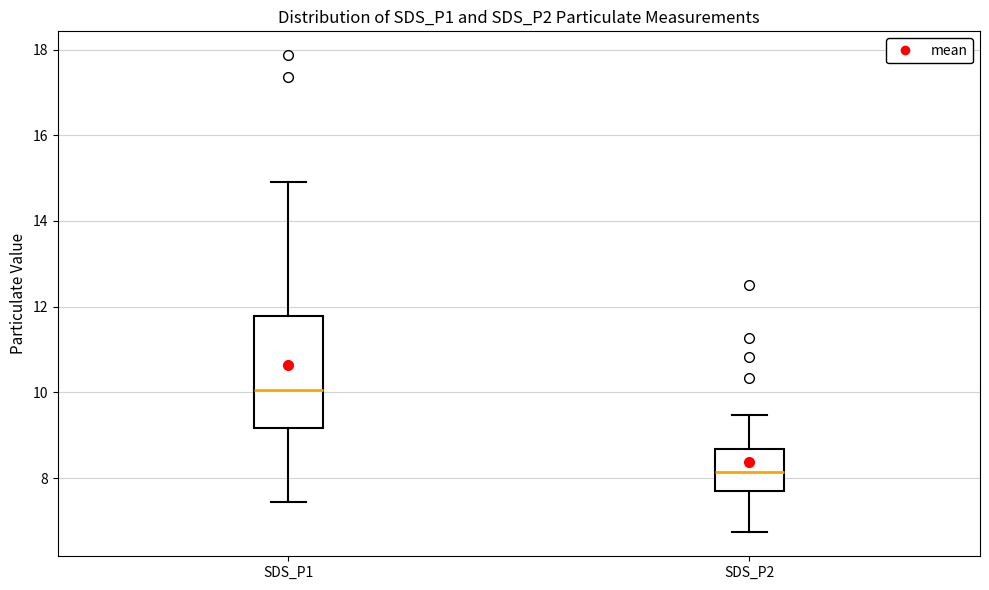

Comparing the boxes themselves (not the whiskers), which one is the tallest?

SDS_P1